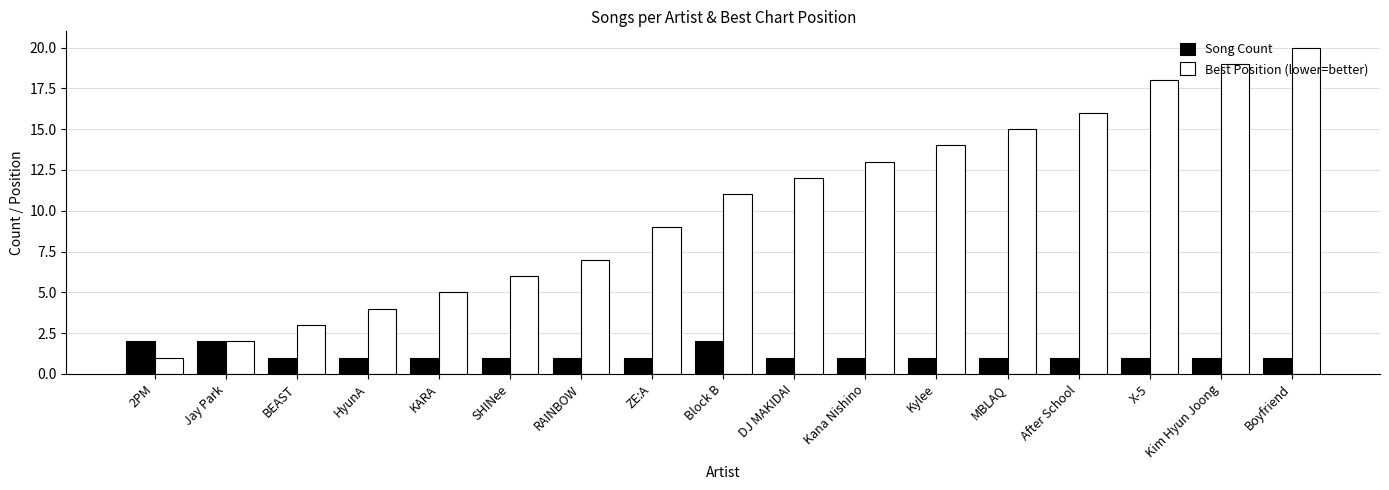

How many distinct data groups are displayed?

2